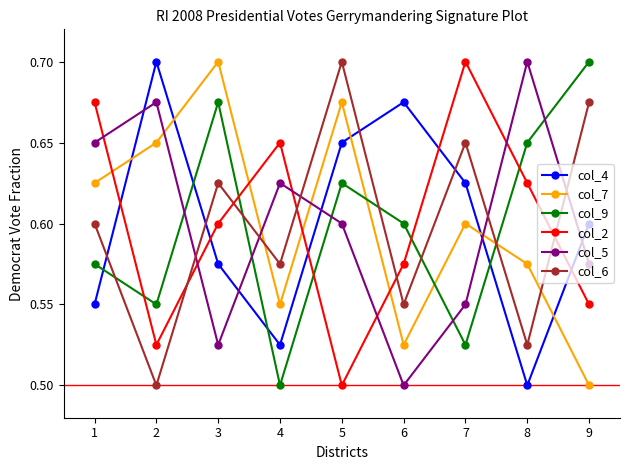

Which series changed the most between 2 and 4?

col_4